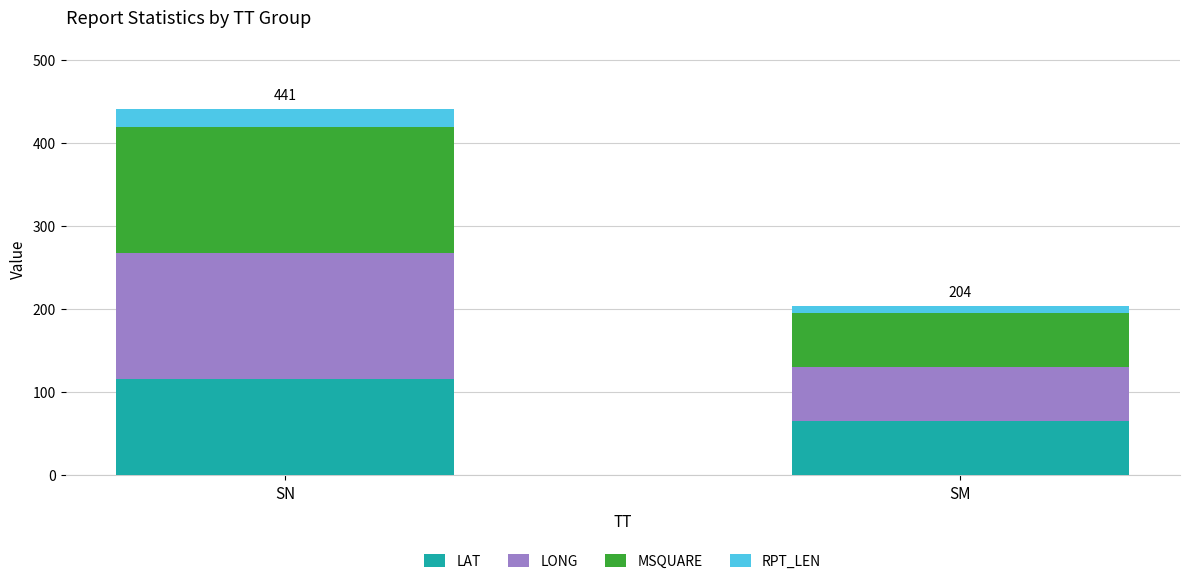

At which label does LAT reach its peak?

SN